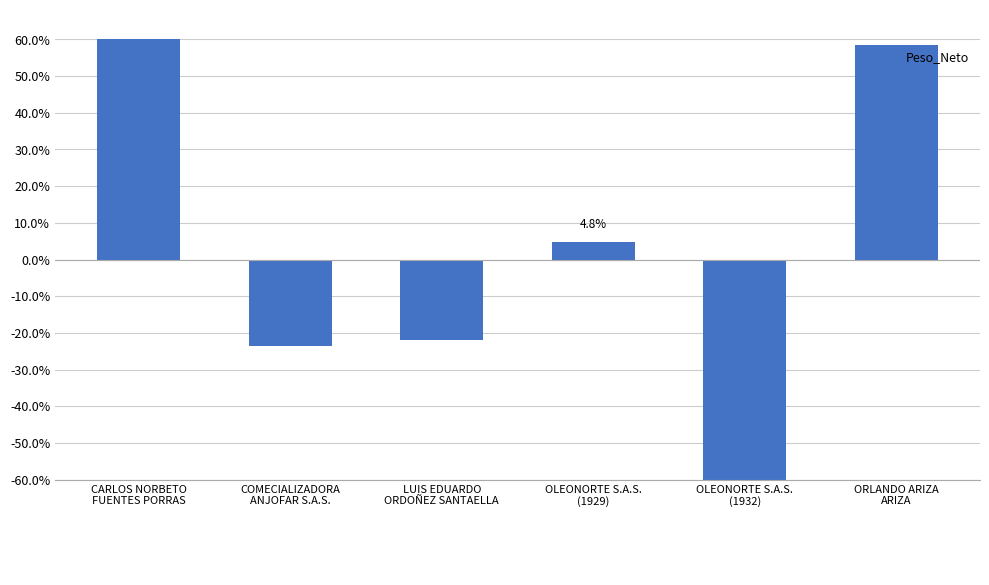

What is the change in value from COMECIALIZADORA
ANJOFAR S.A.S. to LUIS EDUARDO
ORDOÑEZ SANTAELLA?

+1.7